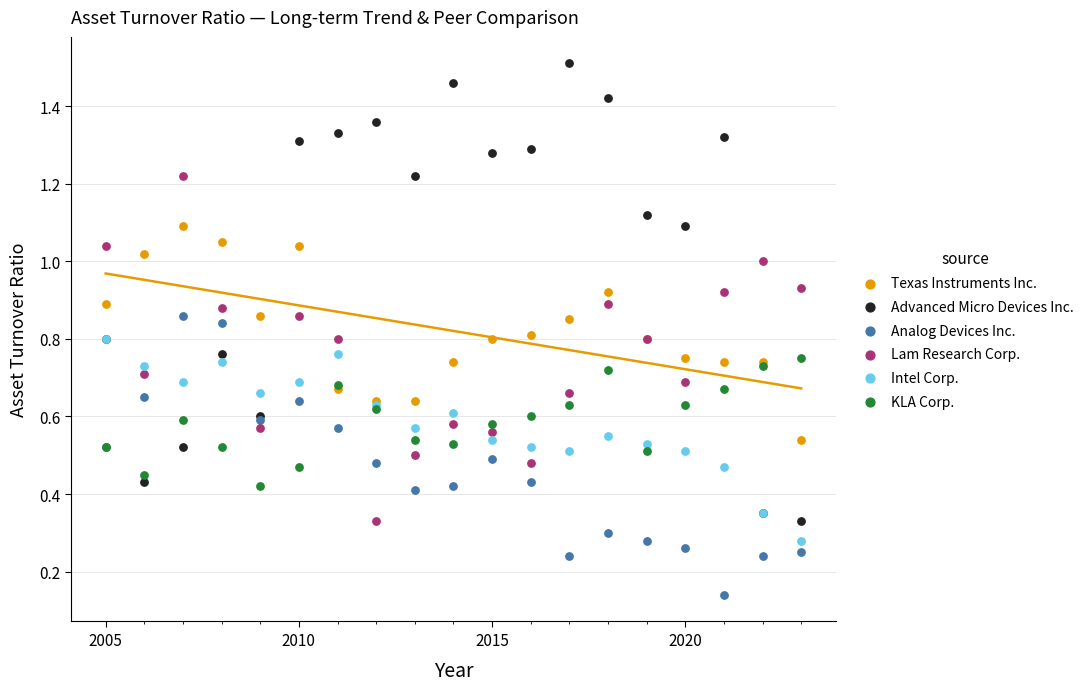

What are all the series names shown in the legend?

Texas Instruments Inc., Advanced Micro Devices Inc., Analog Devices Inc., Lam Research Corp., Intel Corp., KLA Corp.